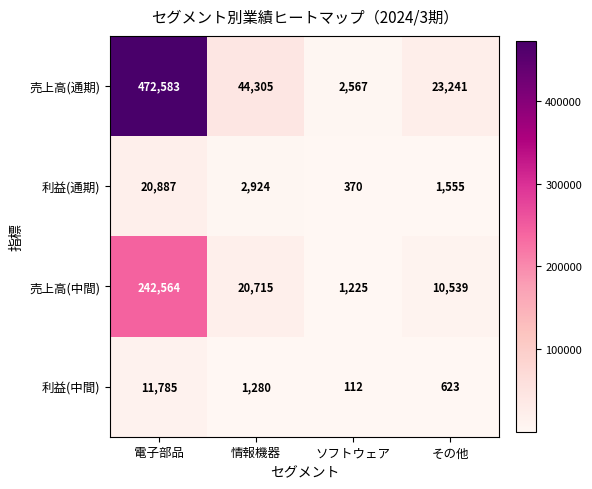

At which category is the sum across all series the highest?

電子部品